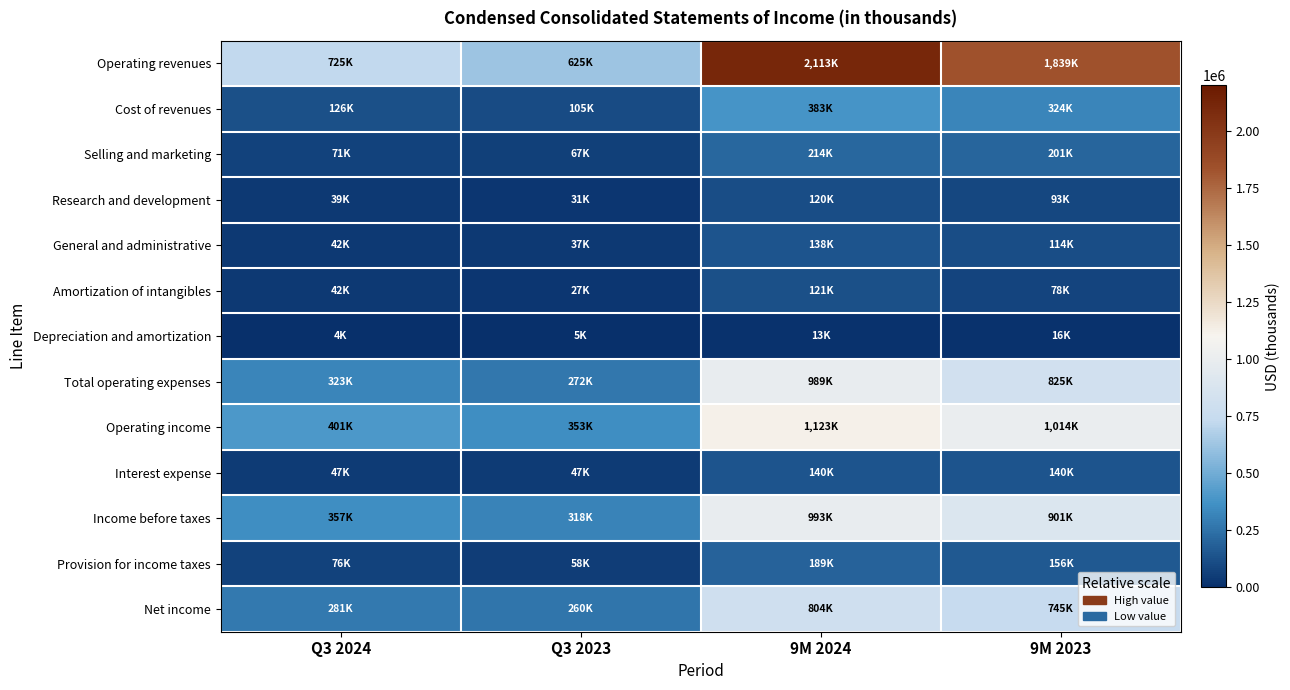

Which series has the widest spread of values?

Operating revenues